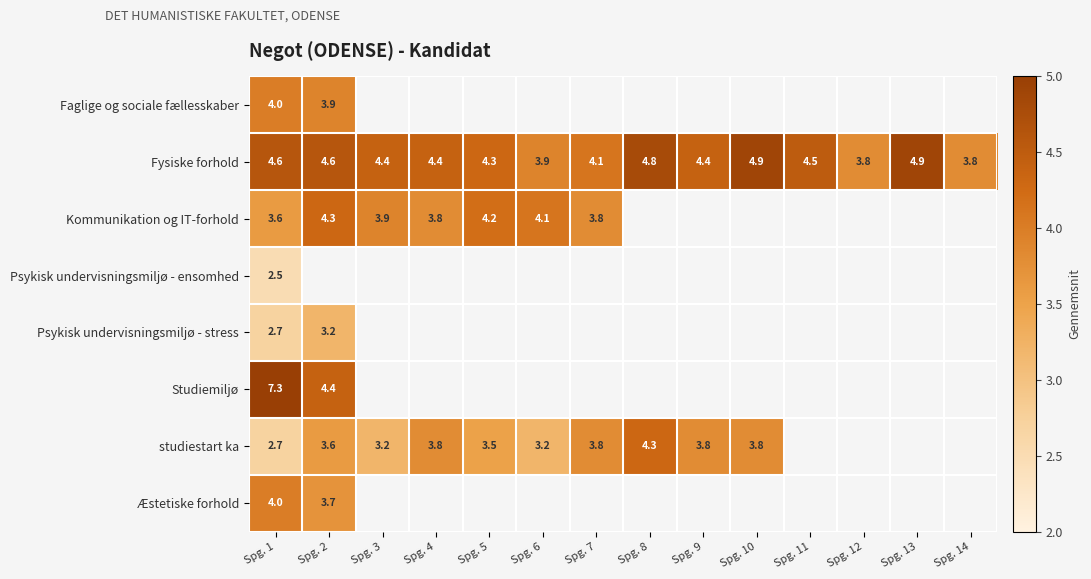

The value of studiestart ka at Spg. 7 is 3.8. True or false?

True